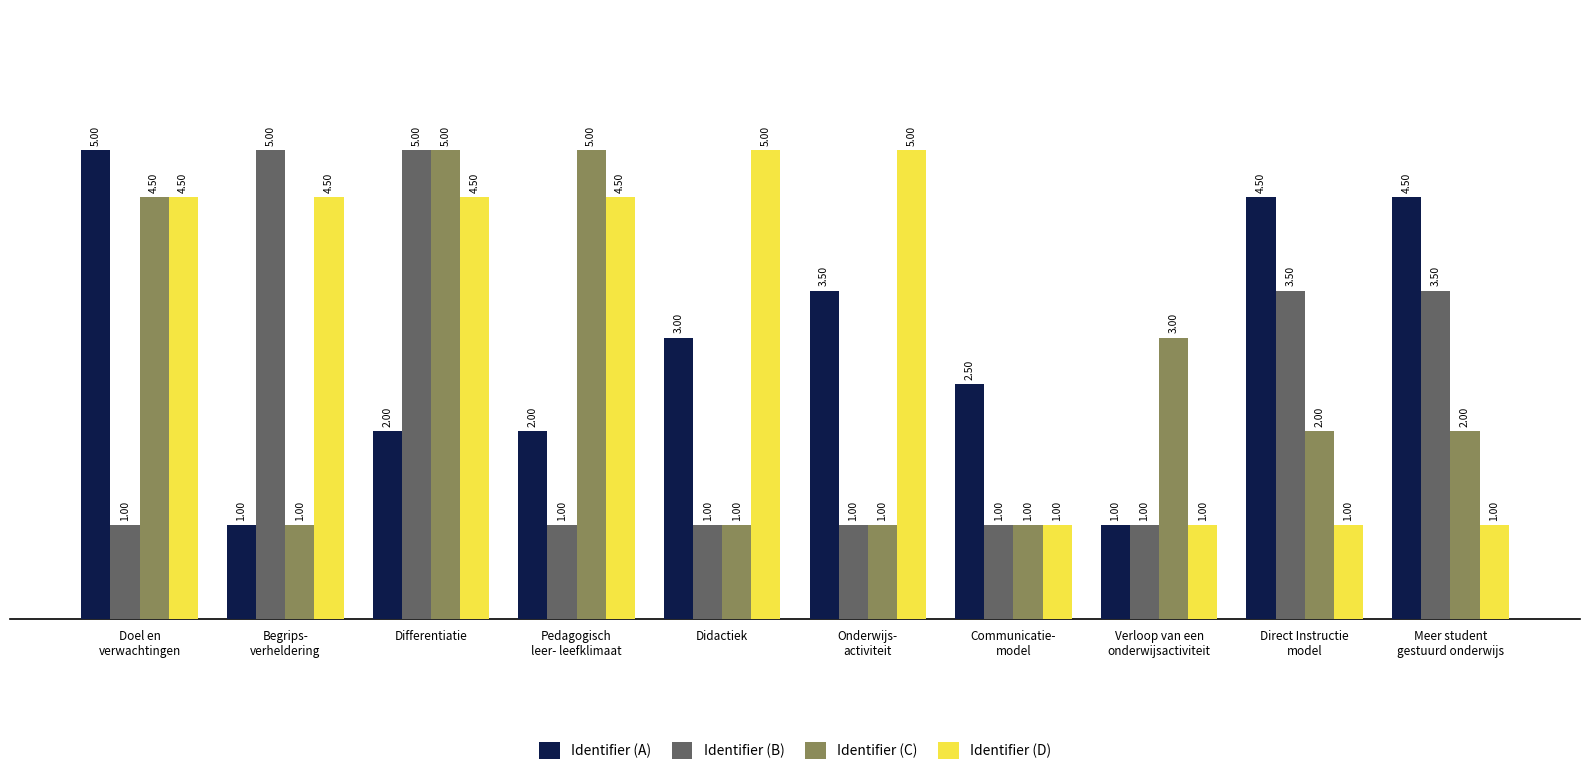

What is the difference between the maximum and minimum values in the Identifier (A) series?

4.0